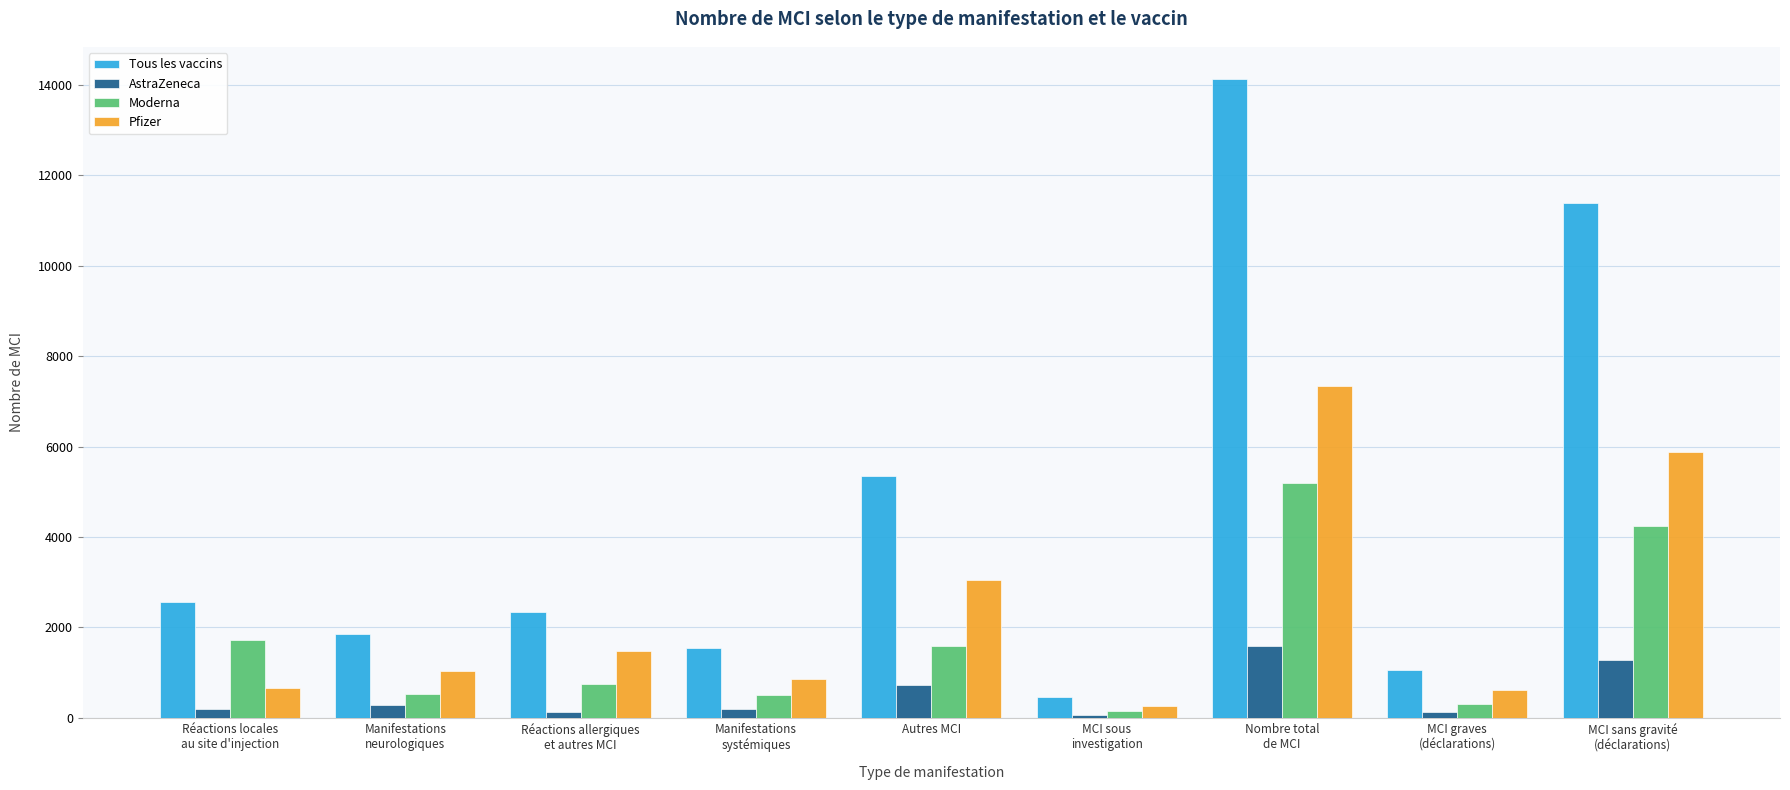

Which series has the largest range (max minus min)?

Tous les vaccins